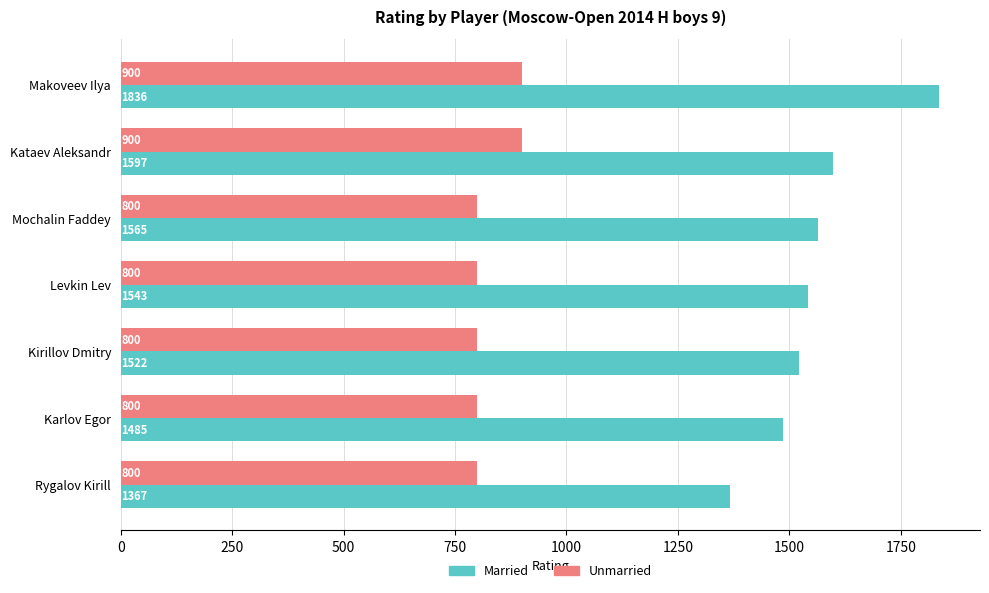

At Karlov Egor, list the series in order from smallest to largest.

Unmarried, Married